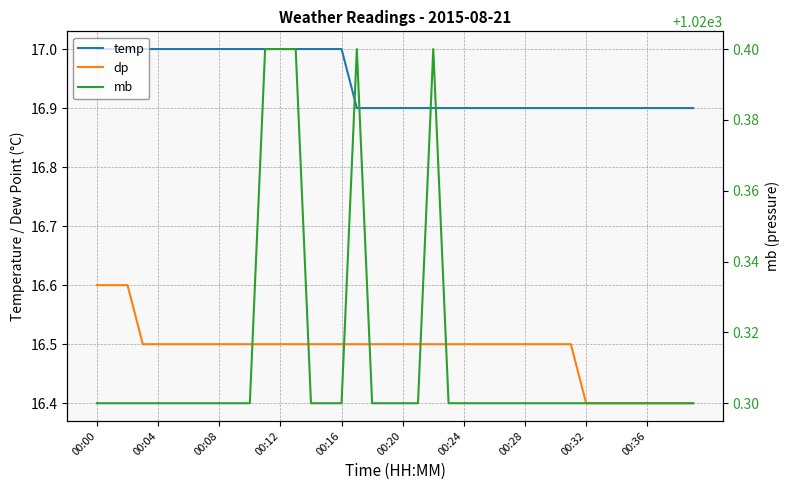

True or false: temp and mb cross at least once.

False